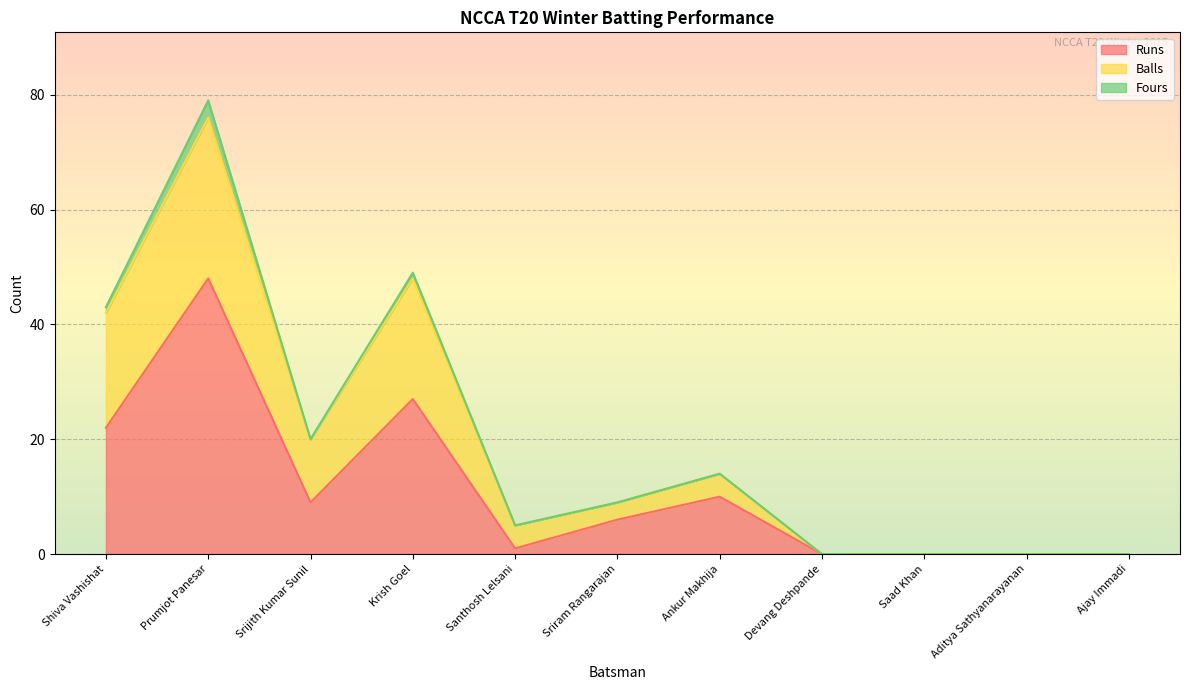

What is the maximum value for Runs?

48